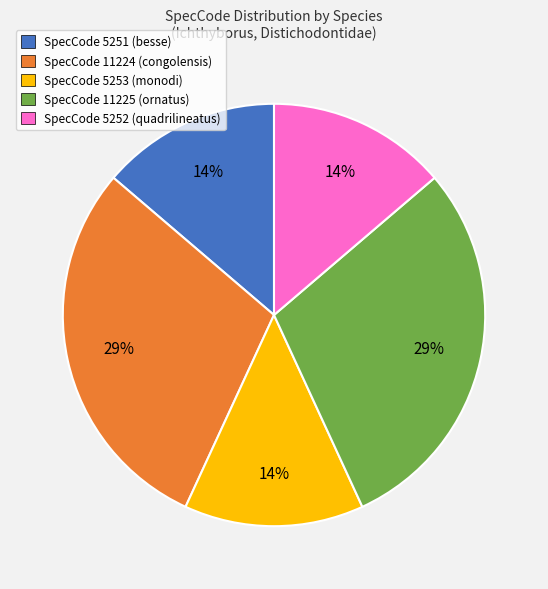

To the nearest percent, what percentage of the pie is SpecCode 5253 (monodi)?

14%